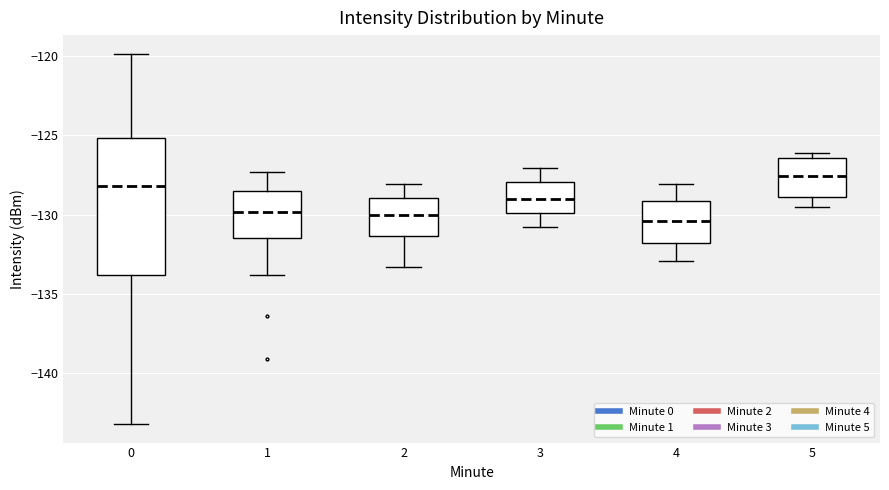

Where is the upper edge of the box at x = 1 on the y-axis? The values are not printed on the chart, so give them approximately, as read against the axis.

-128.5